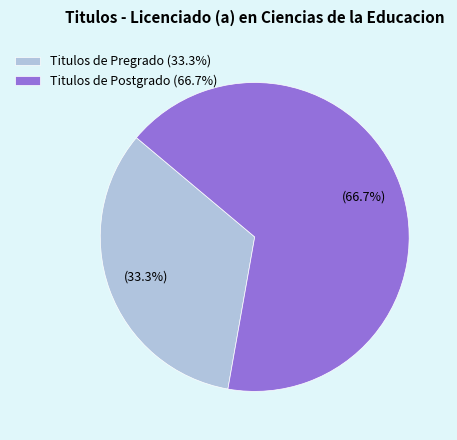

What is the ratio of the value at Titulos de Pregrado (33.3%) to the value at Titulos de Postgrado (66.7%)?

0.5